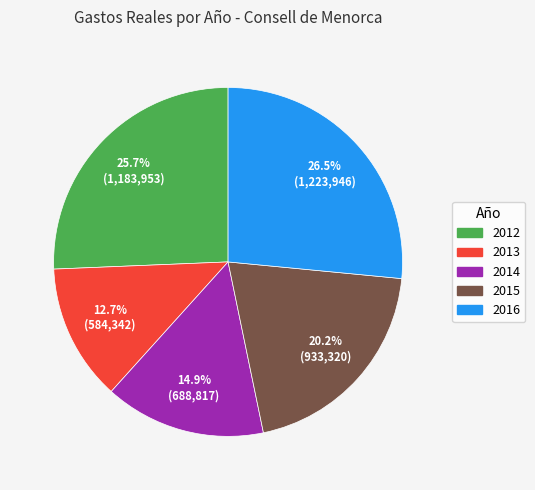

Which category has the smallest portion of the pie?

2013